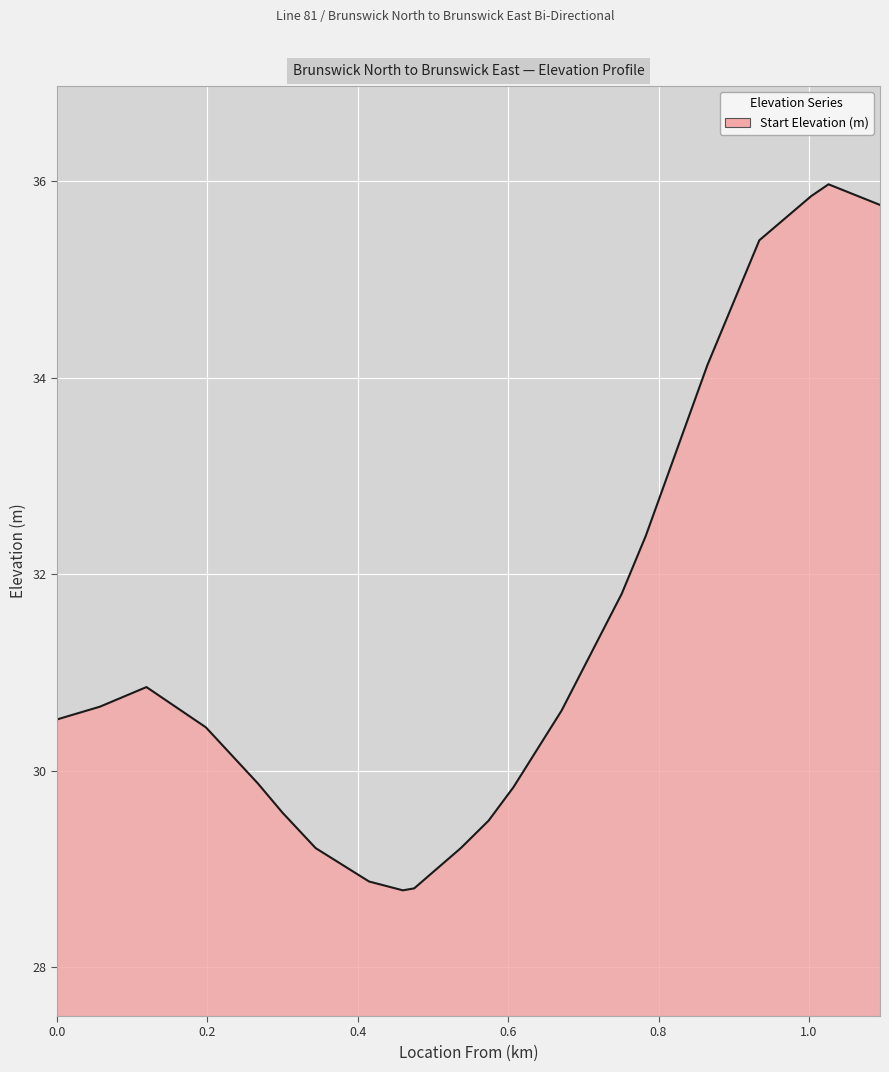

What is the minimum value shown in the chart?

28.8